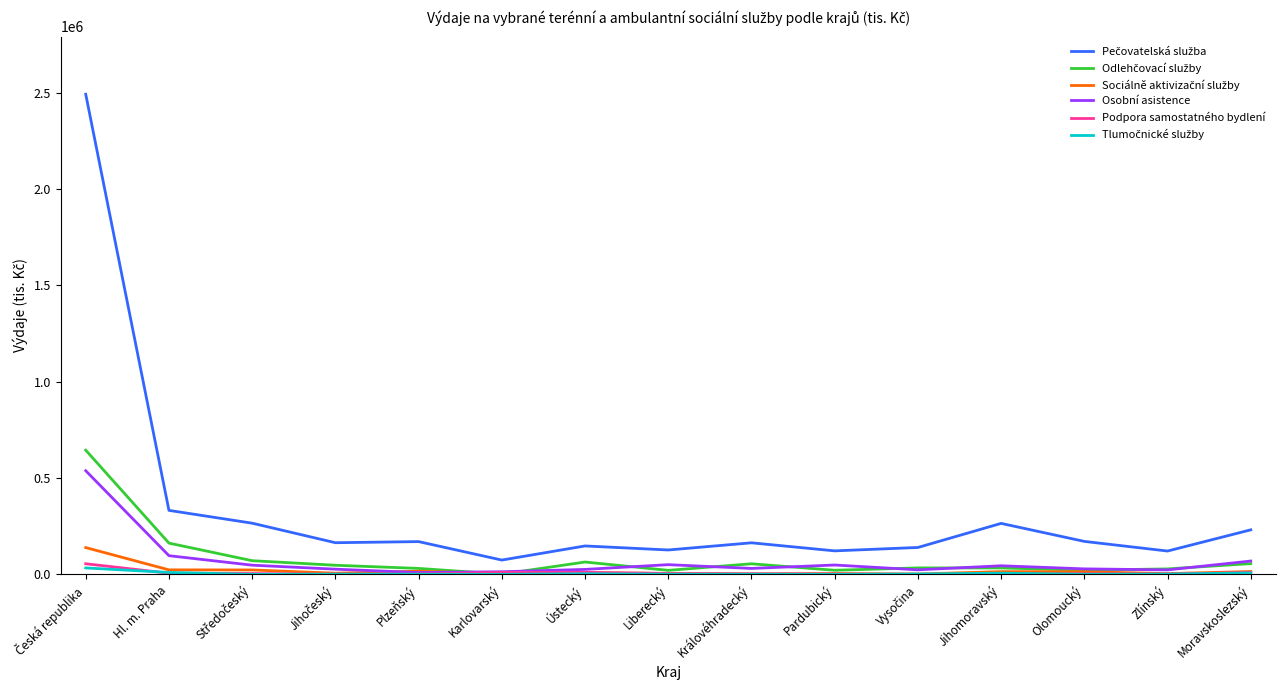

Is this an area chart (filled region under the line)?

No